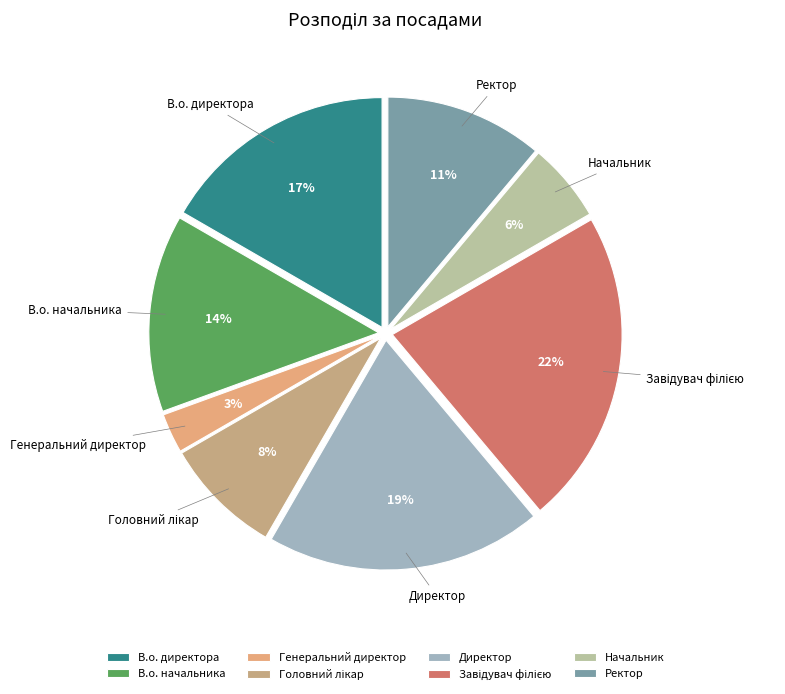

How many segments does this pie chart have?

8